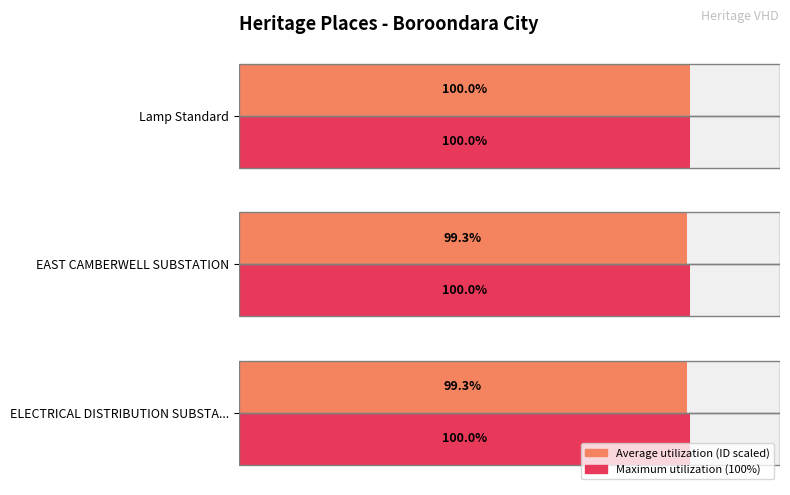

What is the average value of the Average utilization (ID scaled) series?

99.5